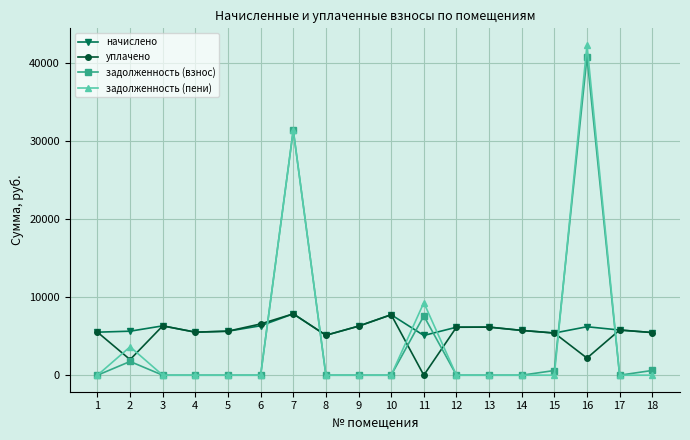

The value of задолженность (пени) at 14 is 0.0. True or false?

True